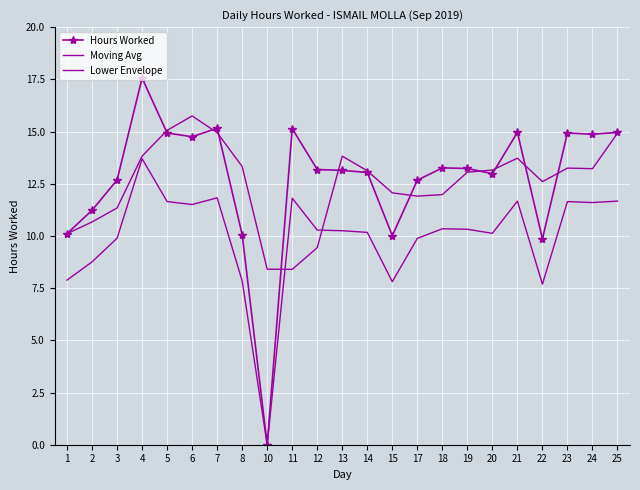

Which category has the lowest value in the Moving Avg series?

11